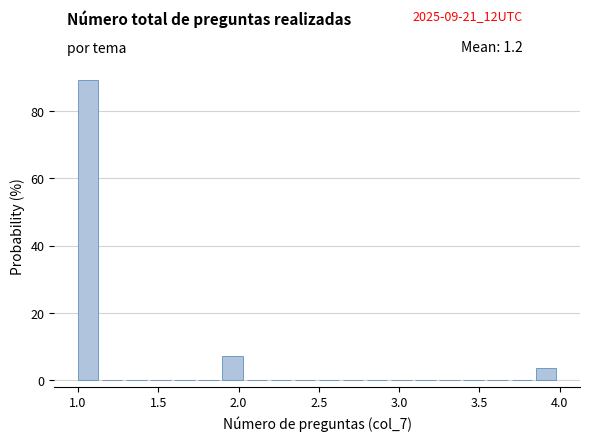

Read against the x-axis, roughly where is the centre of the tallest bar?

1.05